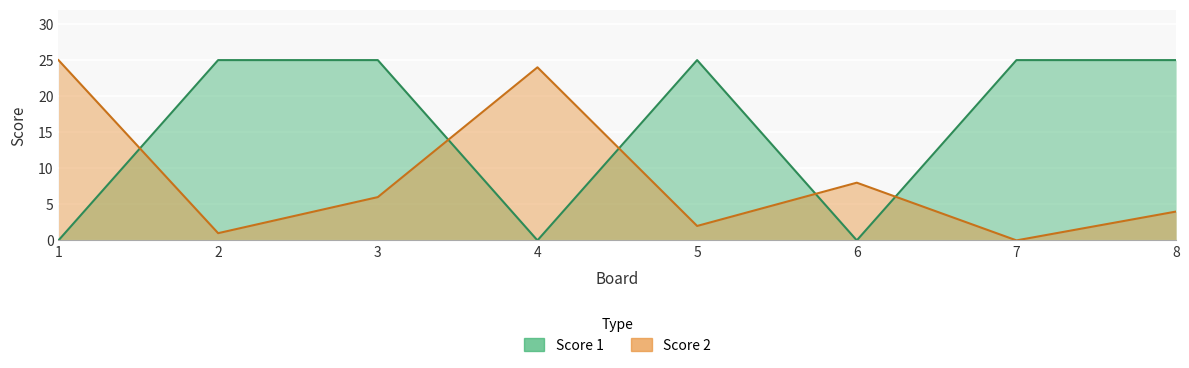

Reading left to right, list all the values displayed in this chart.

Score 1: 1=0	2=25	3=25	4=0	5=25	6=0	7=25	8=25
Score 2: 1=25	2=1	3=6	4=24	5=2	6=8	7=0	8=4